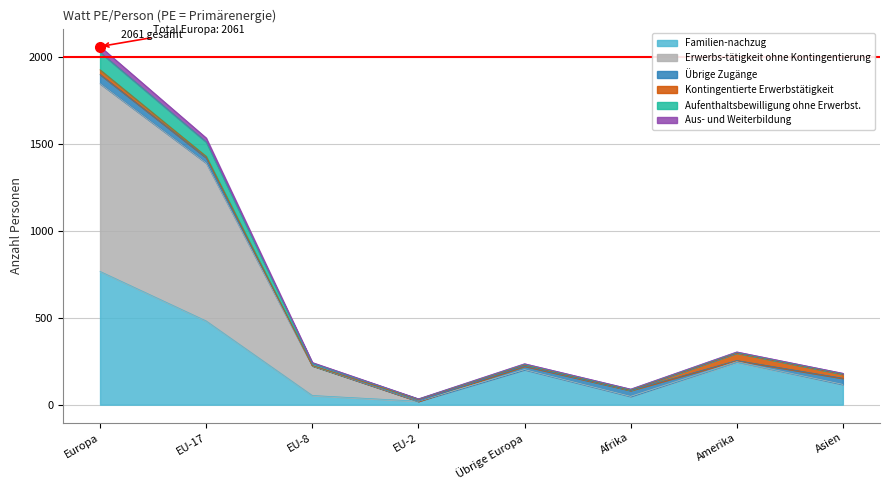

What is the total value across all series at EU-17?

4829